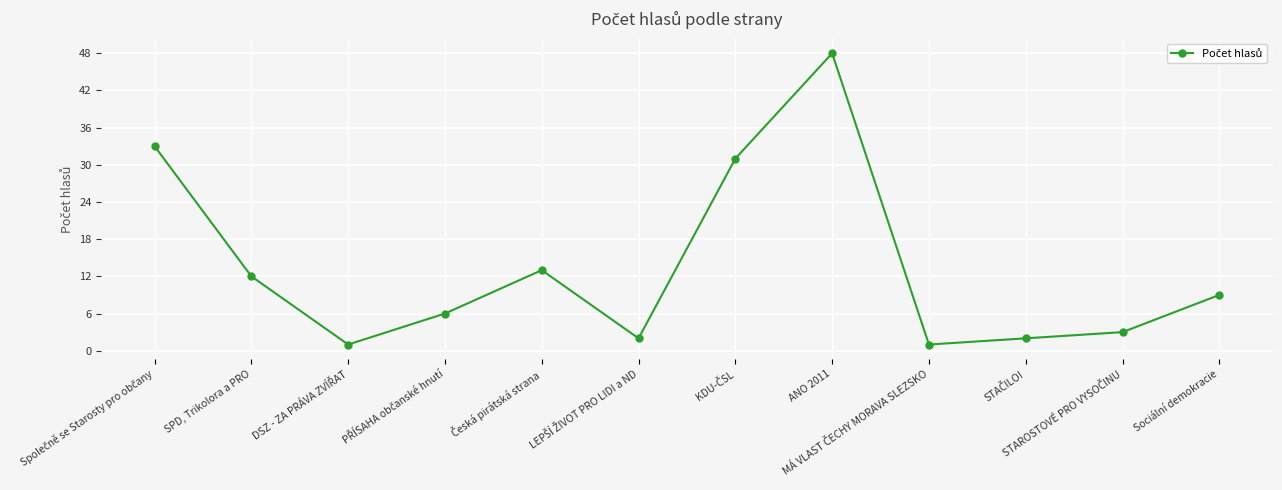

What is the label of the 11th point from the right?

SPD, Trikolora a PRO